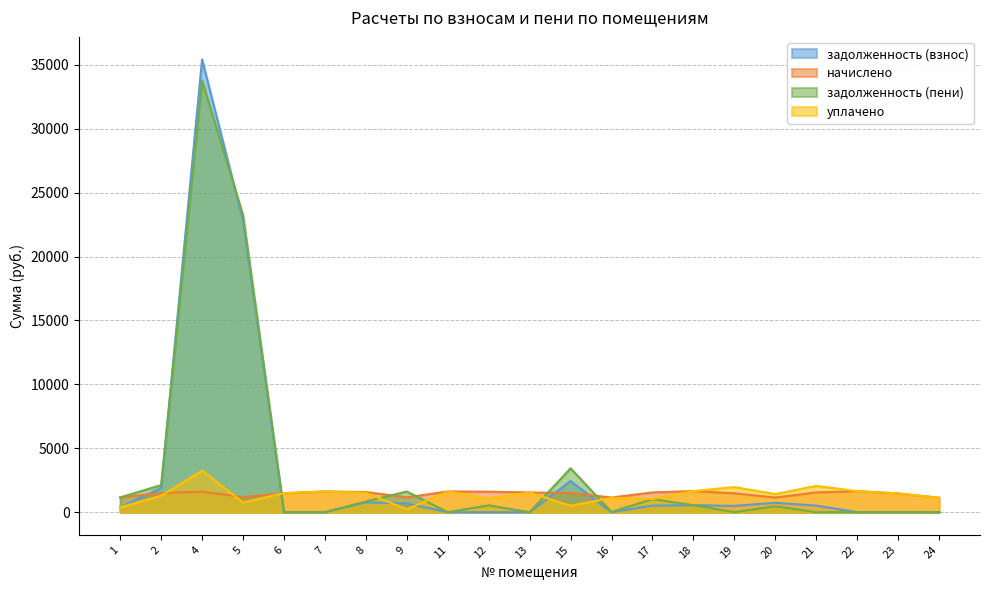

What is the value of the задолженность (пени) point at the 8th from the left?

1618.9